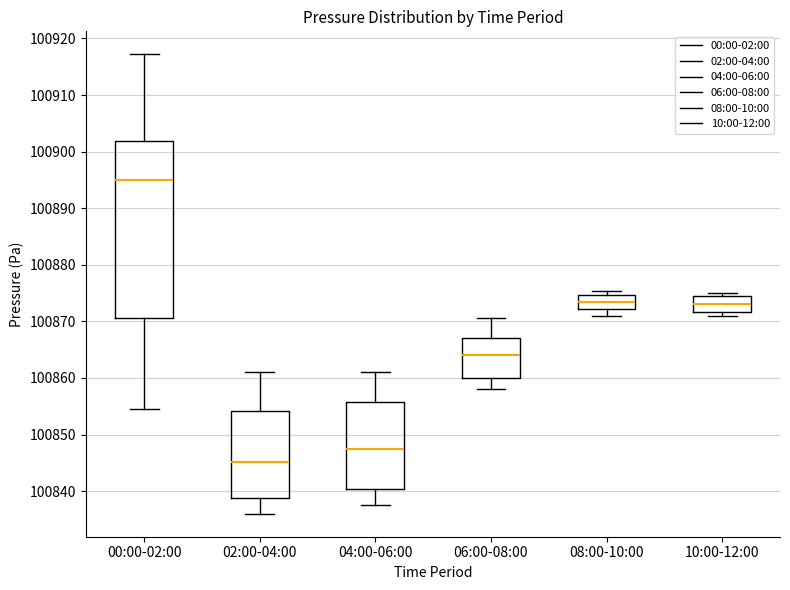

Where is the upper edge of the box for 08:00-10:00 on the y-axis? The values are not printed on the chart, so give them approximately, as read against the axis.

100875